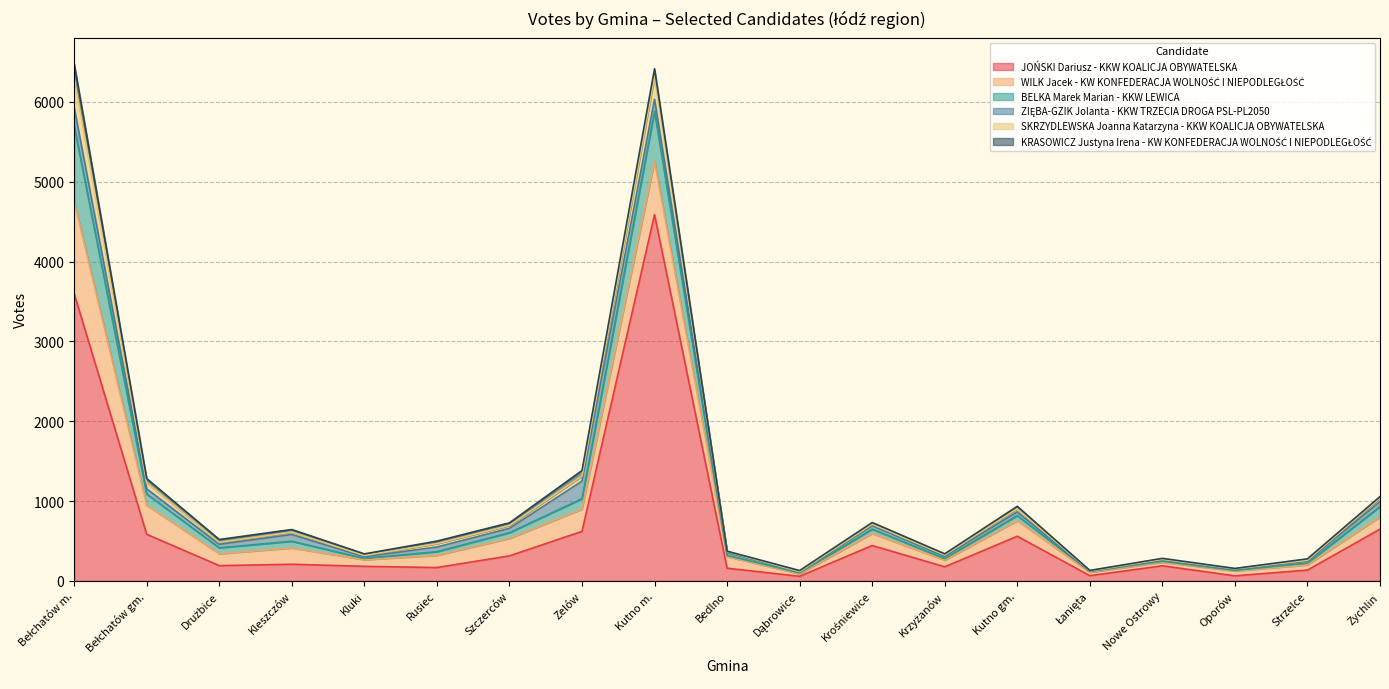

What is the value of the JOŃSKI Dariusz - KKW KOALICJA OBYWATELSKA point at the 5th from the left?

182